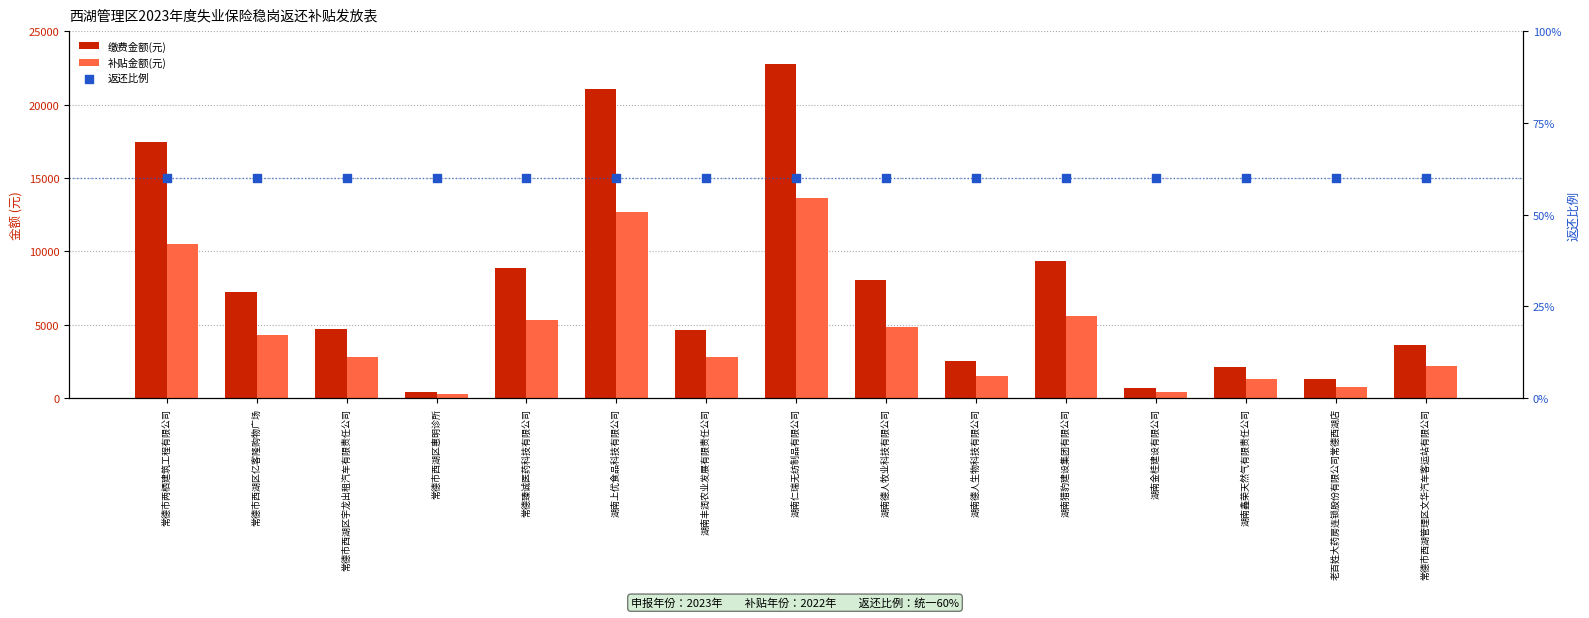

What are all the series names shown in the legend?

缴费金额(元), 补贴金额(元), 返还比例